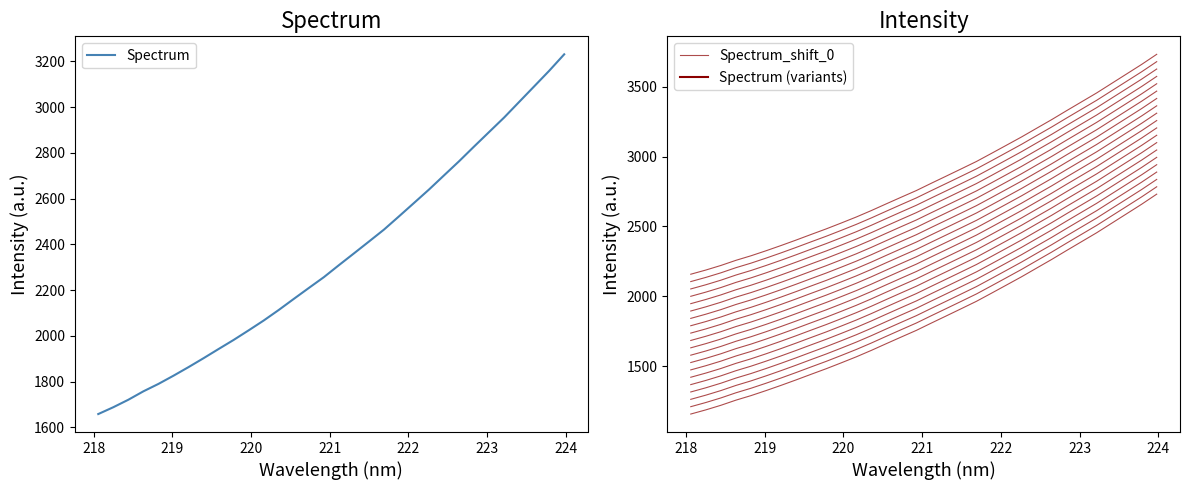

How many categories are shown in the chart?

32